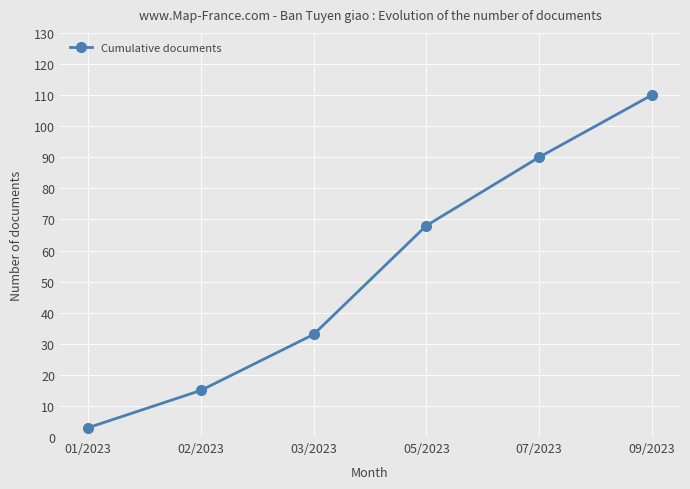

List the labels in order of value, largest first.

09/2023, 07/2023, 05/2023, 03/2023, 02/2023, 01/2023